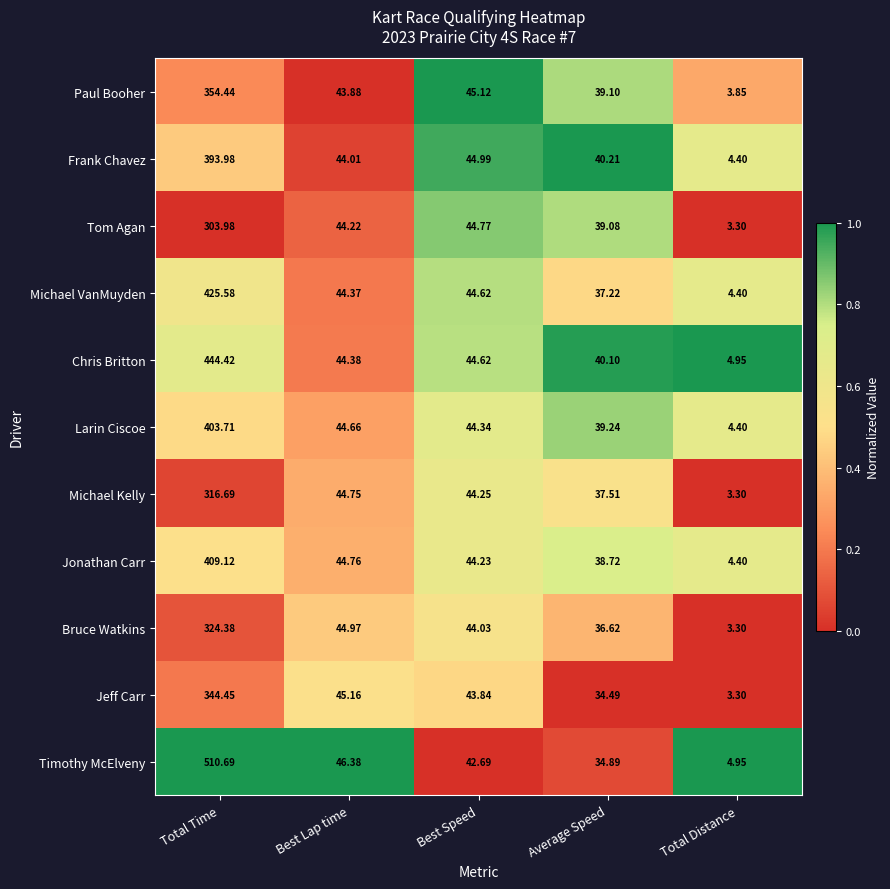

Which series changed the most between Total Time and Average Speed?

Timothy McElveny